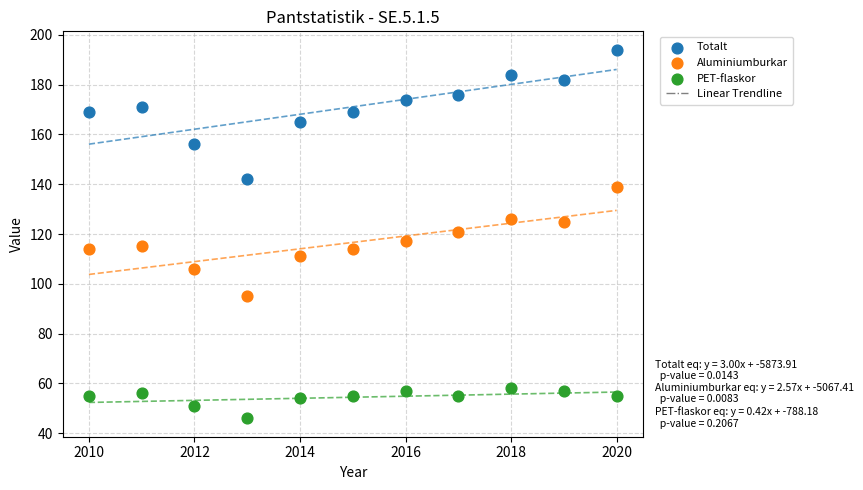

Across all data points, what is the range of Y values (max minus min)?

148